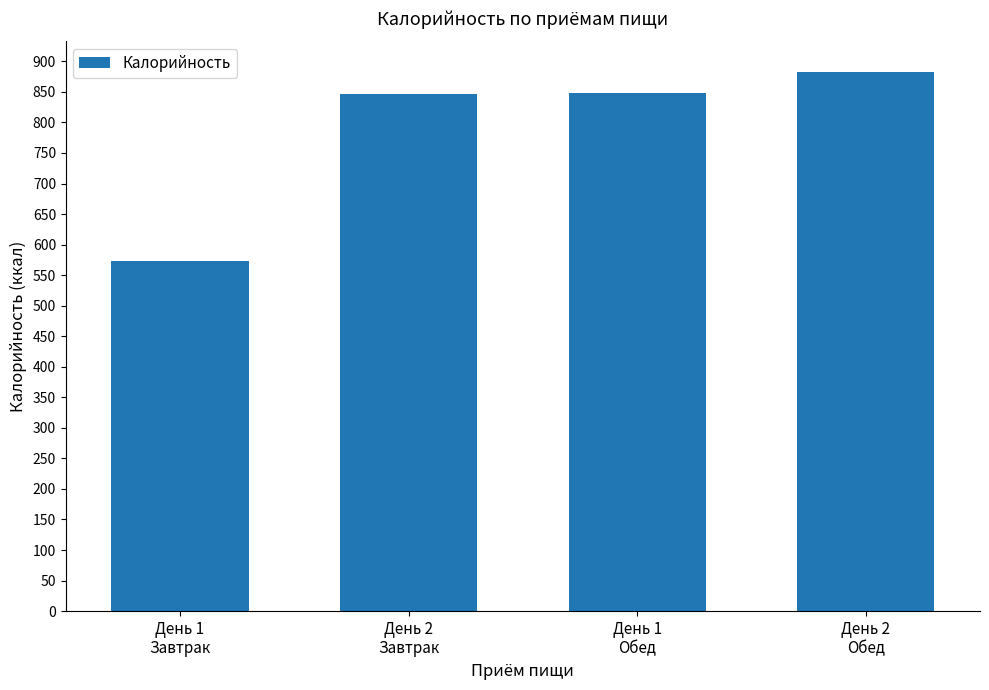

What is the approximate value at День 1
Обед?

848